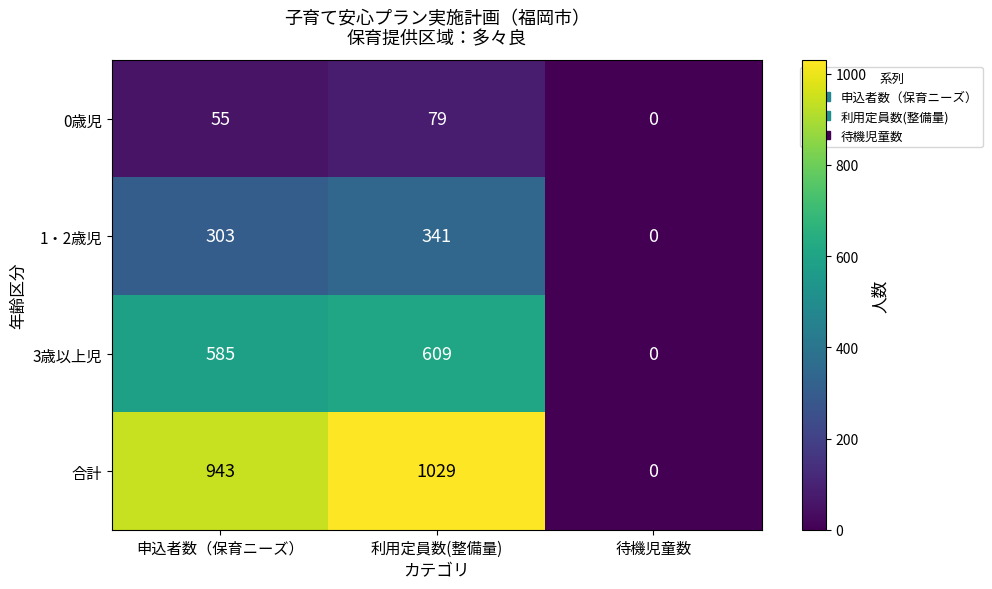

Between 申込者数（保育ニーズ） and 待機児童数, which series saw the biggest shift?

合計